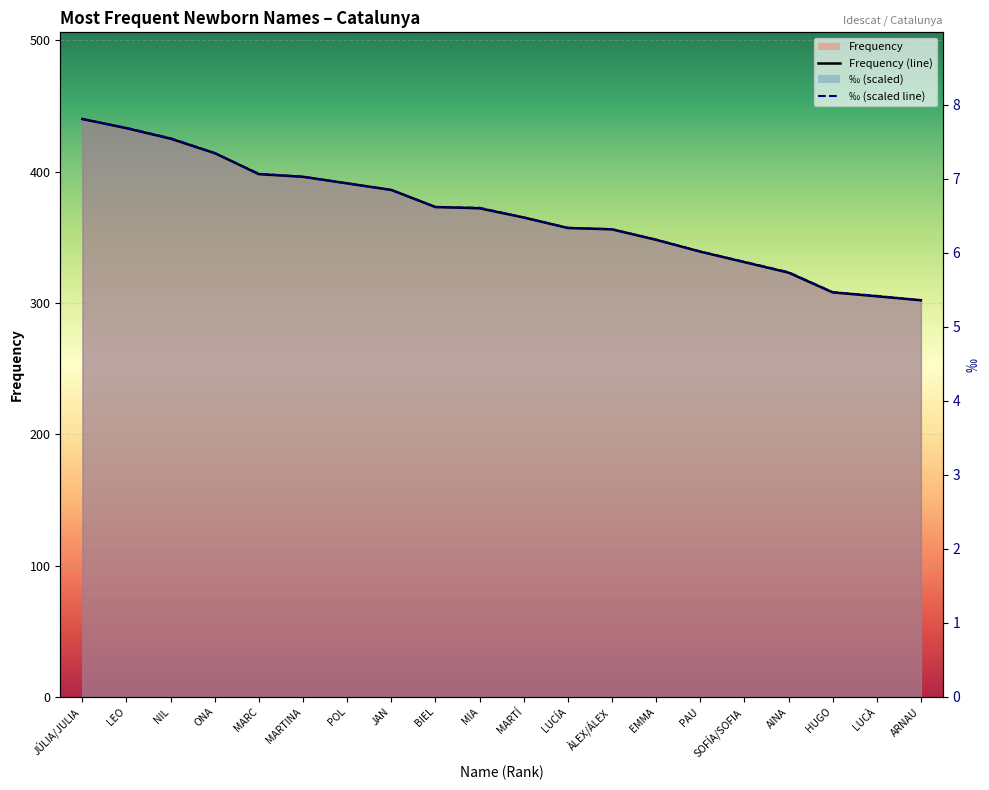

Which series has the largest total across all categories?

‰ (scaled)